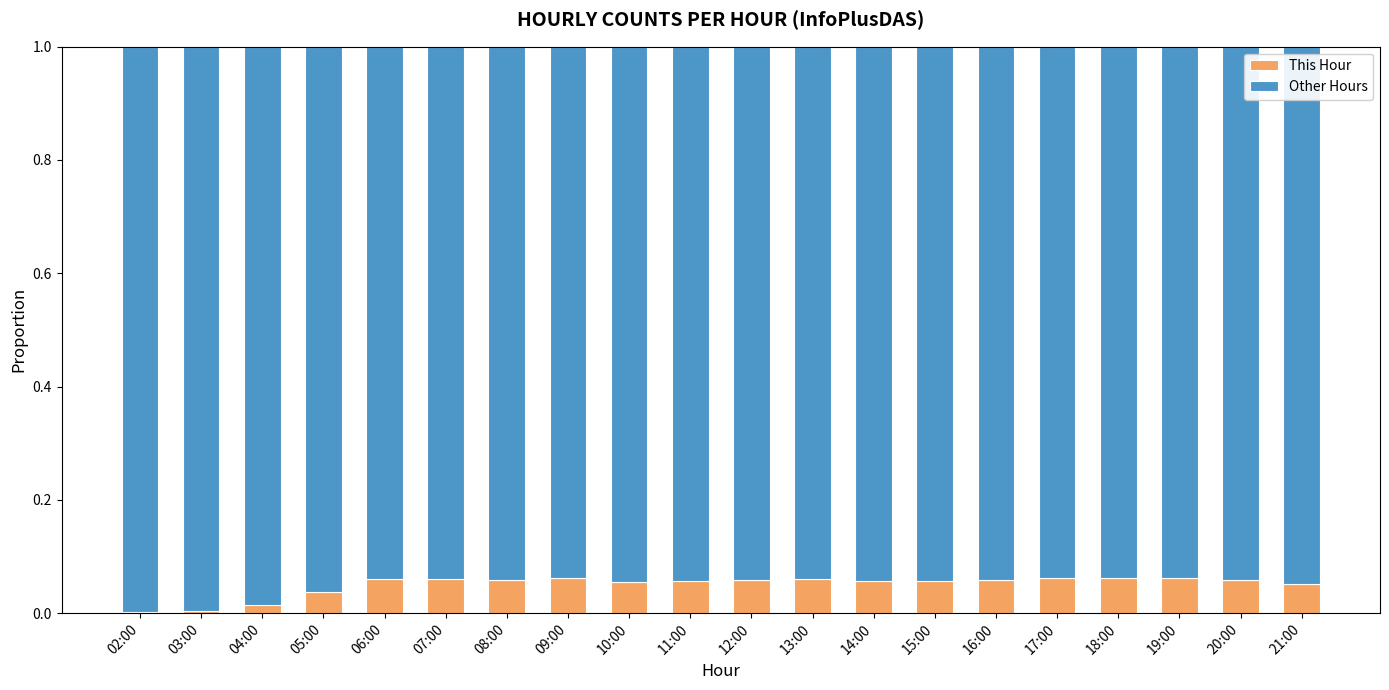

True or false: This Hour has a value of 0.0 at 02:00.

True